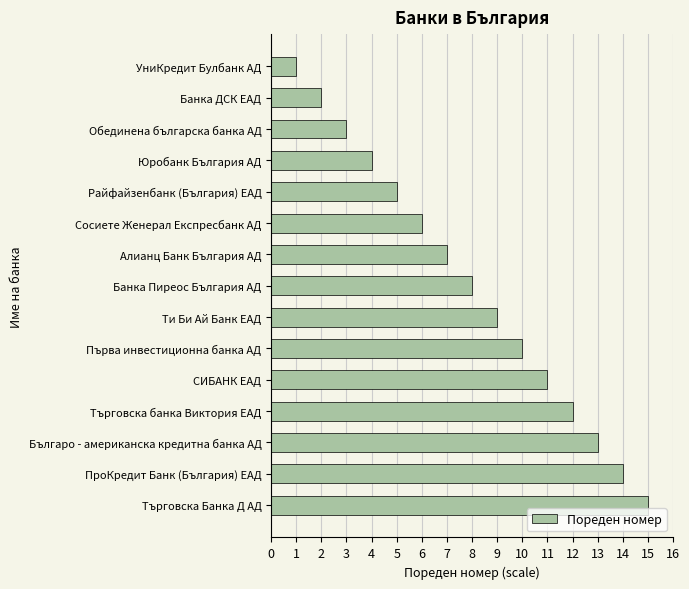

What is the smallest value displayed?

1